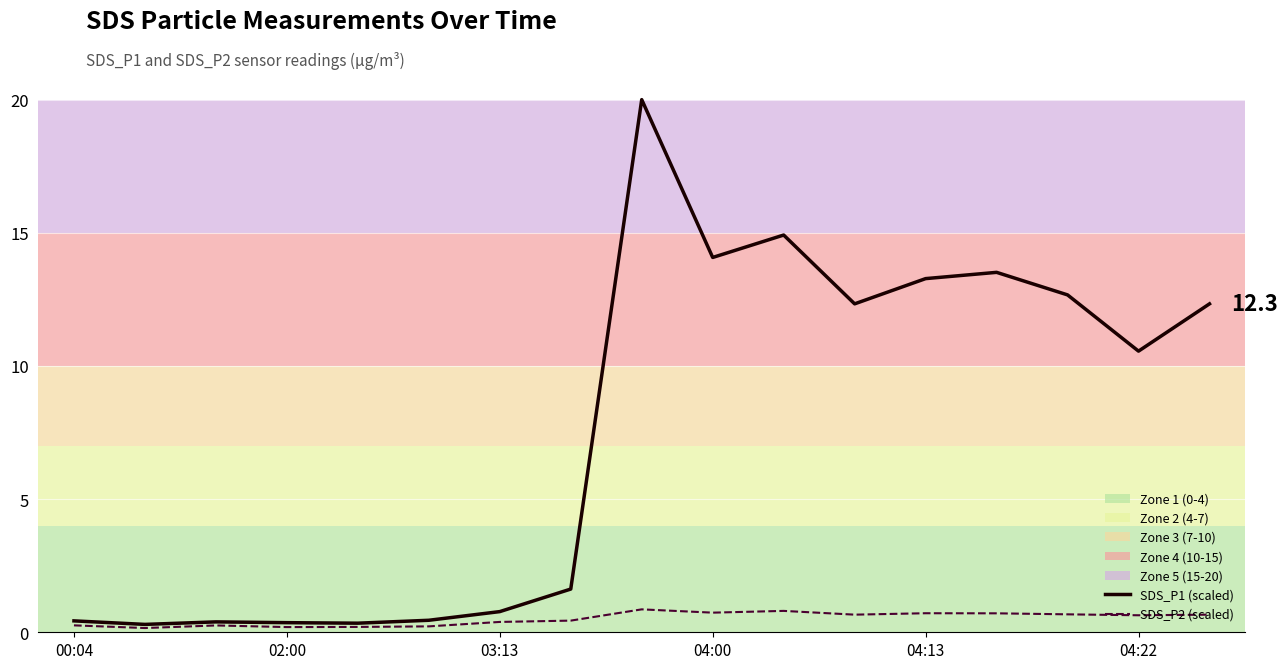

List the series in order of their peak value, lowest first.

SDS_P2 (scaled), SDS_P1 (scaled)